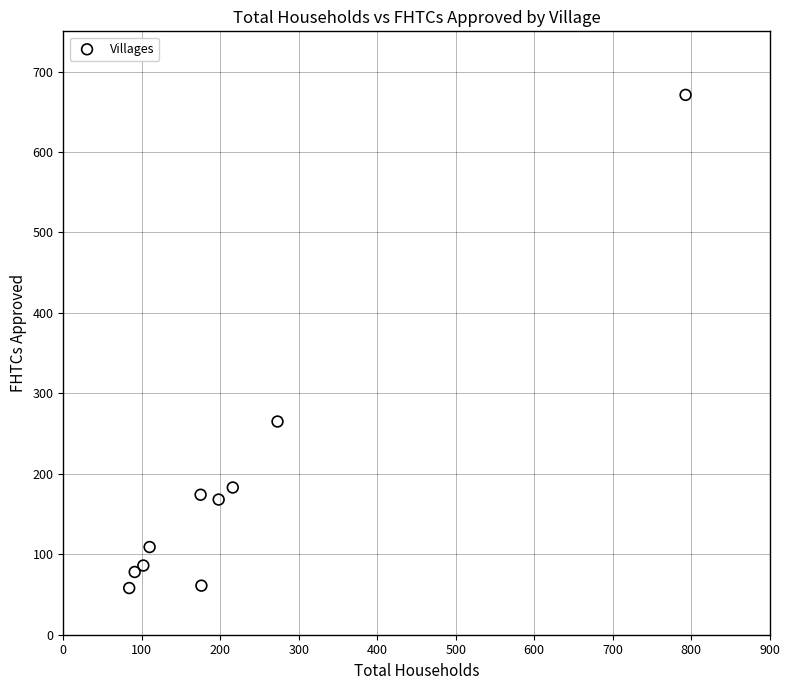

What Y value in the scatter plot is closest to 364?

265